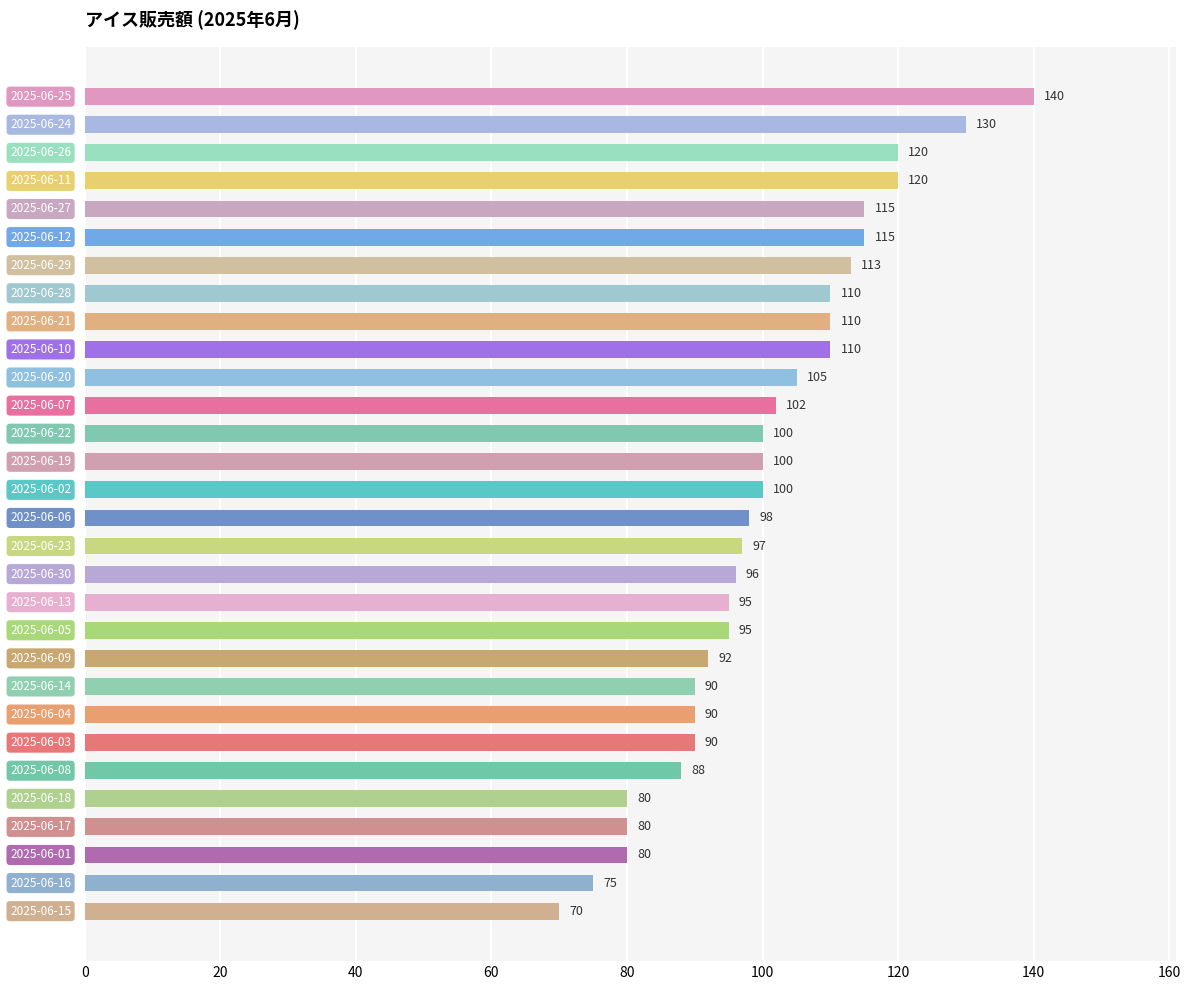

What is the greatest value displayed?

140